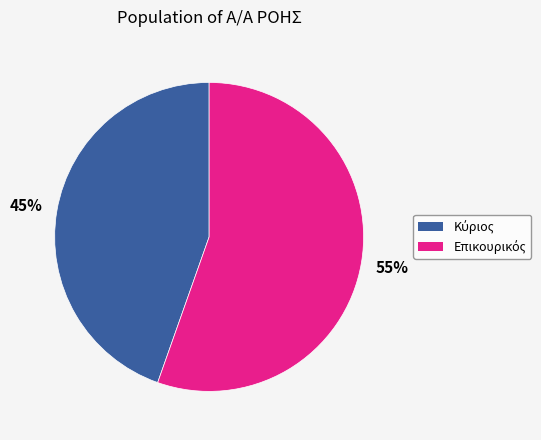

Is there a majority slice in this chart?

Yes